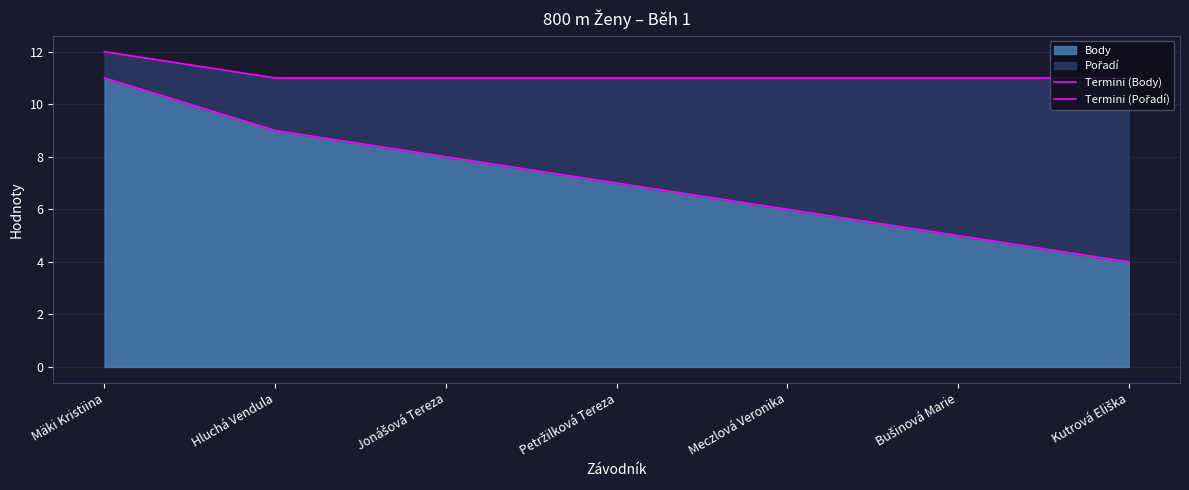

The value of Termini (Pořadí) at Hluchá Vendula is 5. True or false?

False